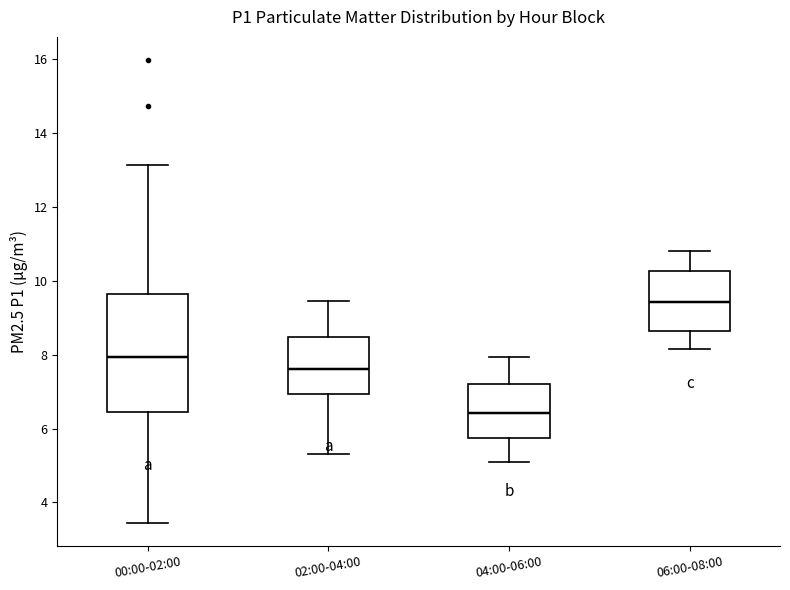

Where does the median line of the box for 00:00-02:00 sit on the y-axis? The values are not printed on the chart, so give them approximately, as read against the axis.

8.0